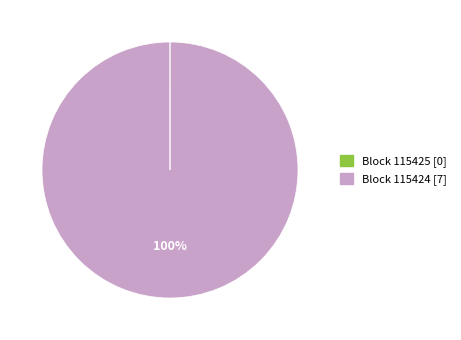

What is the majority slice?

Block 115424 [7]